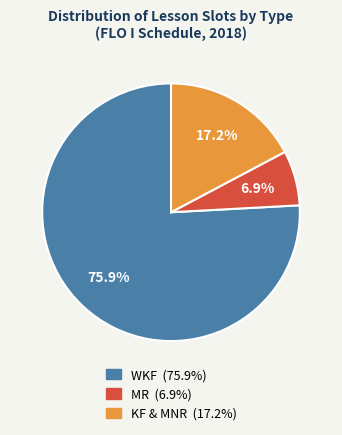

Is there a majority slice in this chart?

Yes